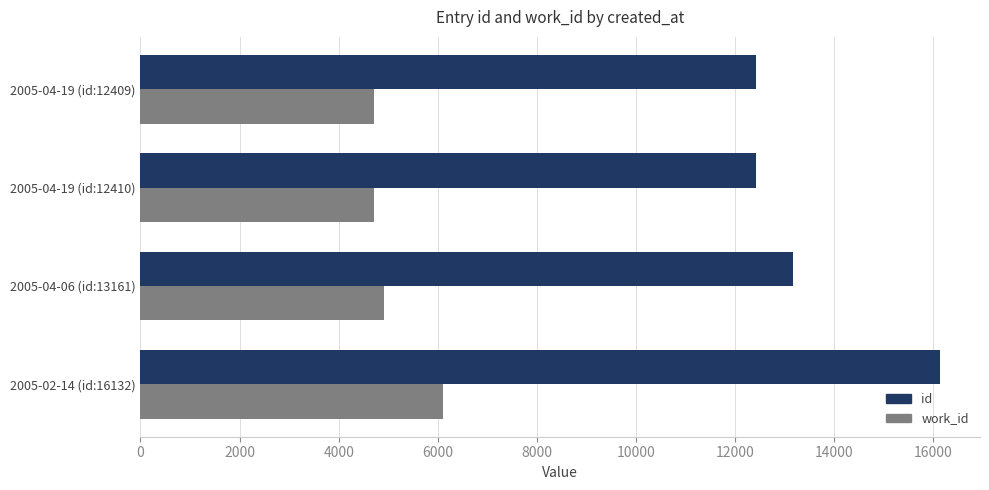

Where is id nearest to the value 14270?

2005-04-06 (id:13161)